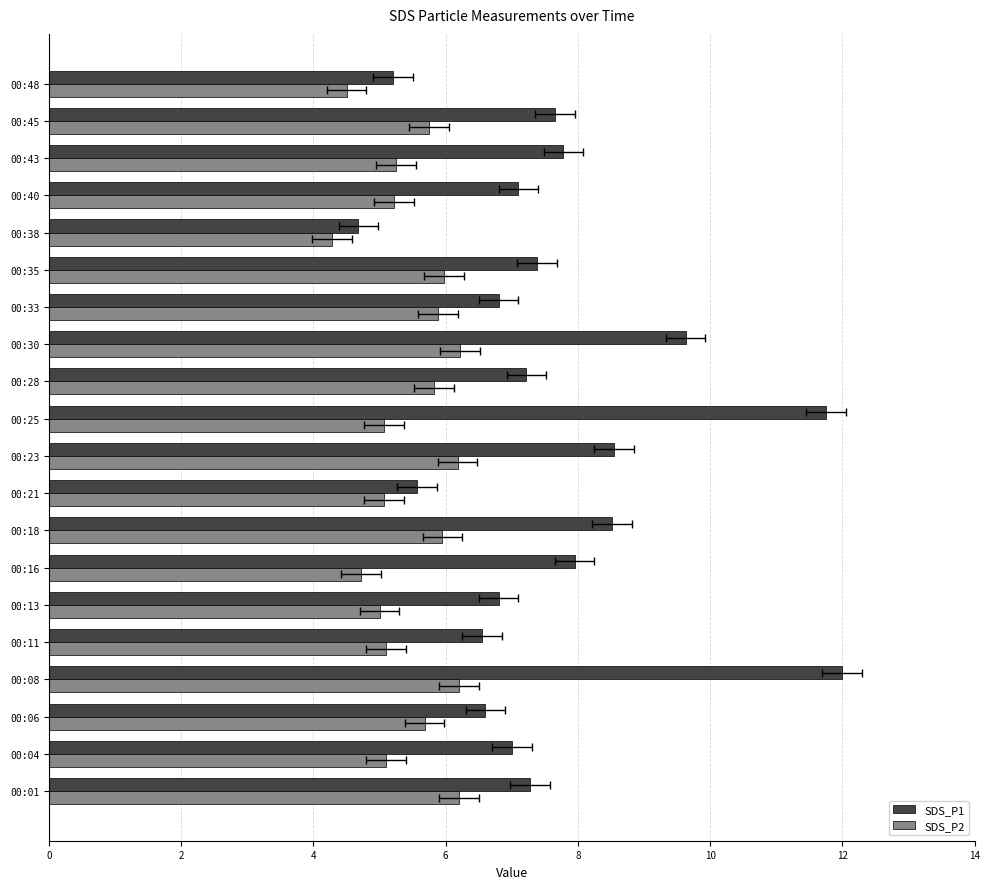

The value of SDS_P2 at 11 is 8.1. True or false?

False